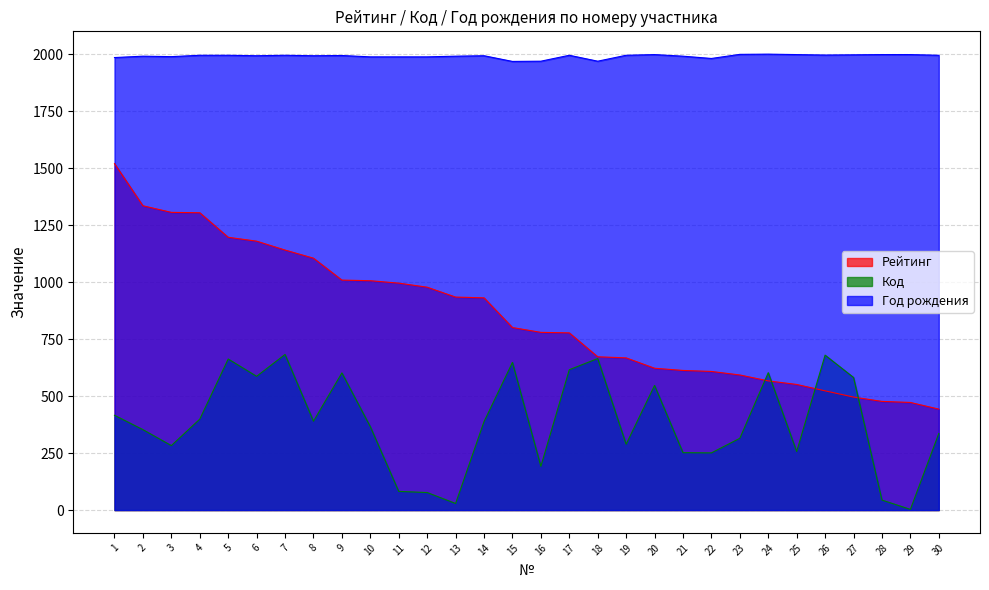

What are all the series names shown in the legend?

Рейтинг, Код, Год рождения